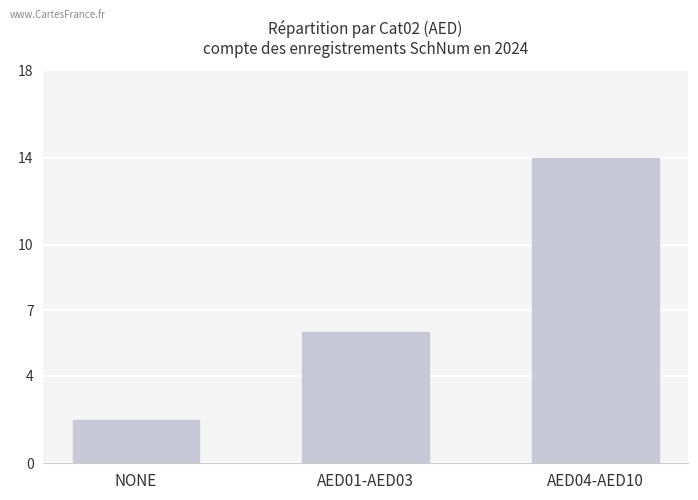

What is the change in value from NONE to AED01-AED03?

+4